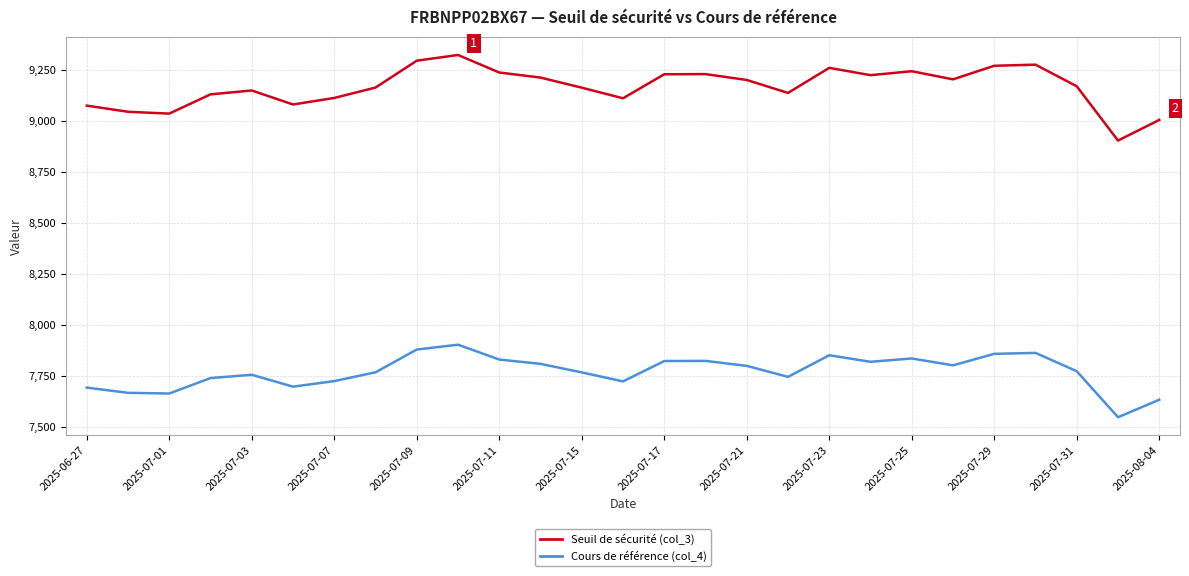

At how many categories does at least one series exceed 7875?

27